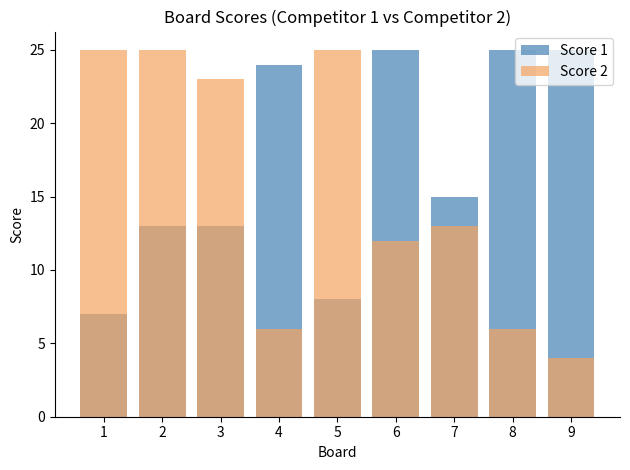

What is the value of the Score 1 bar at the 8th from the left?

25